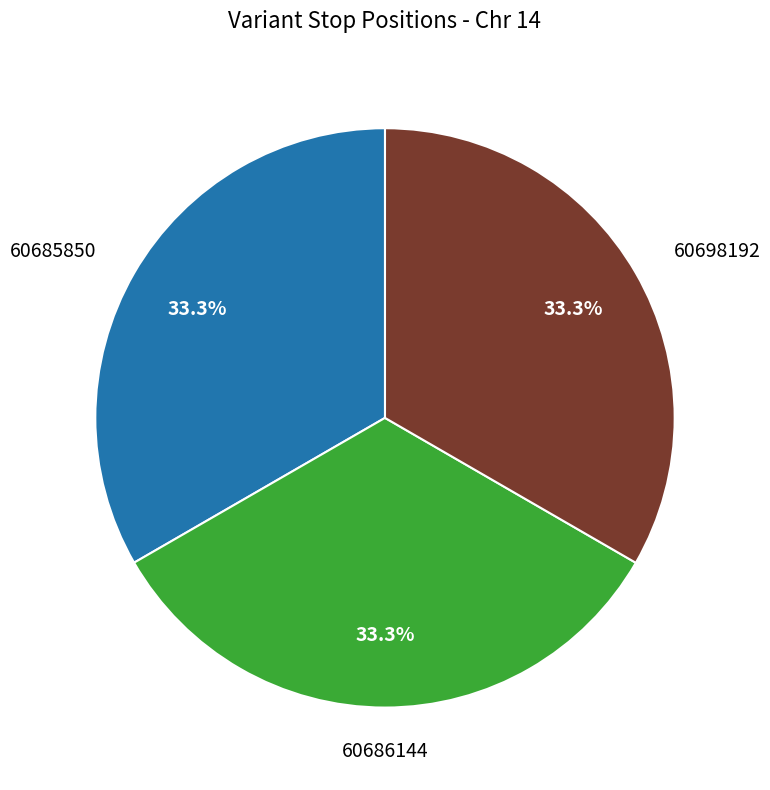

Does any single category account for the majority?

No